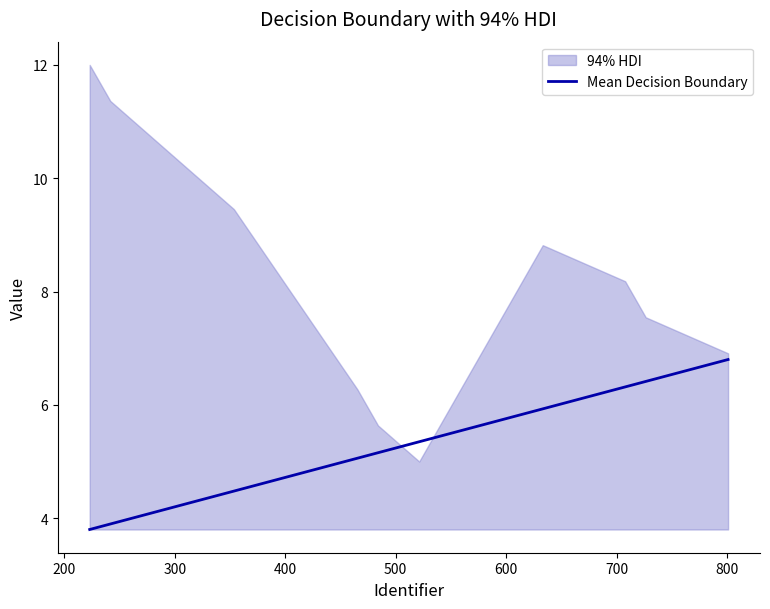

What is the highest value of the Mean Decision Boundary series?

6.8